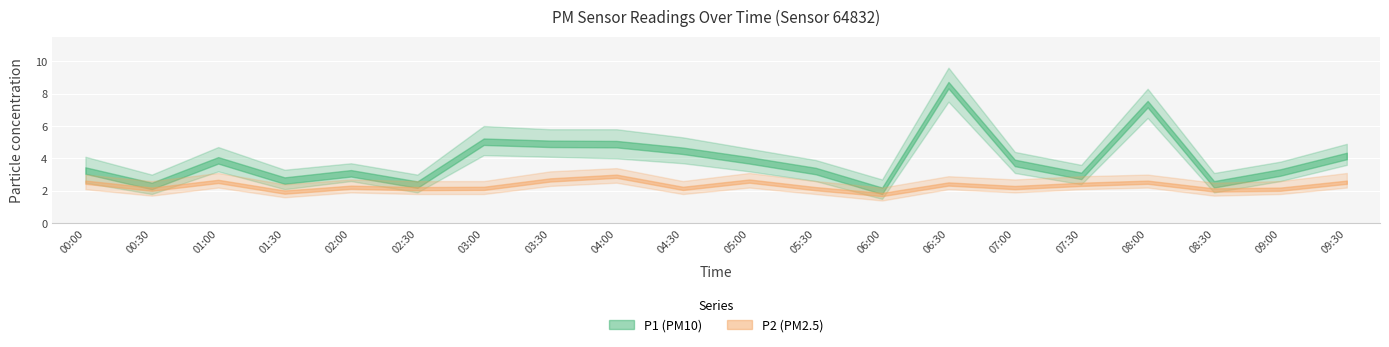

What is the label of the 19th point from the right?

00:30